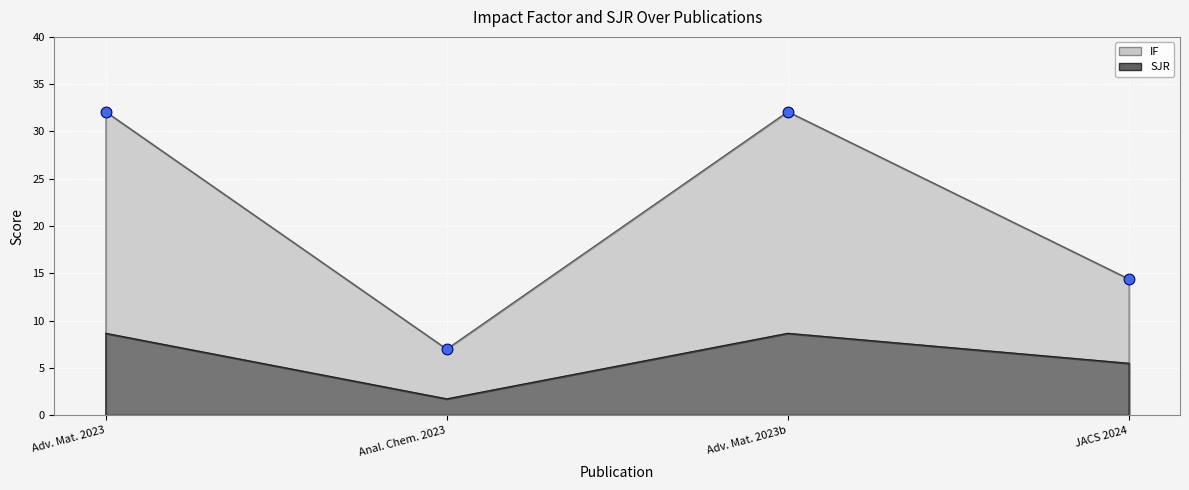

What is the total value across all series at 2023?

40.8